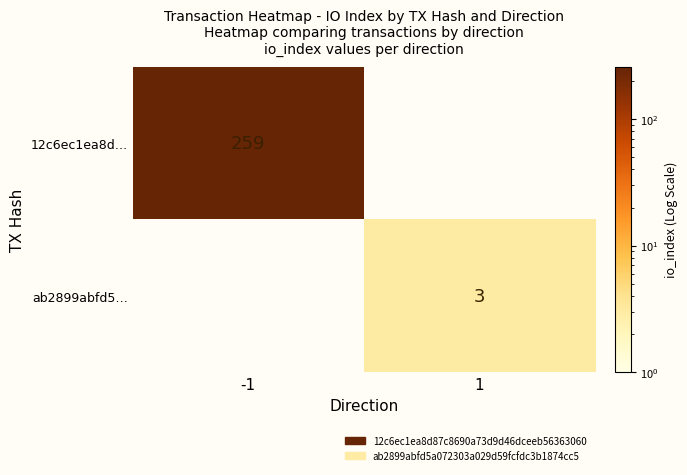

What is the greatest value displayed?

259.0